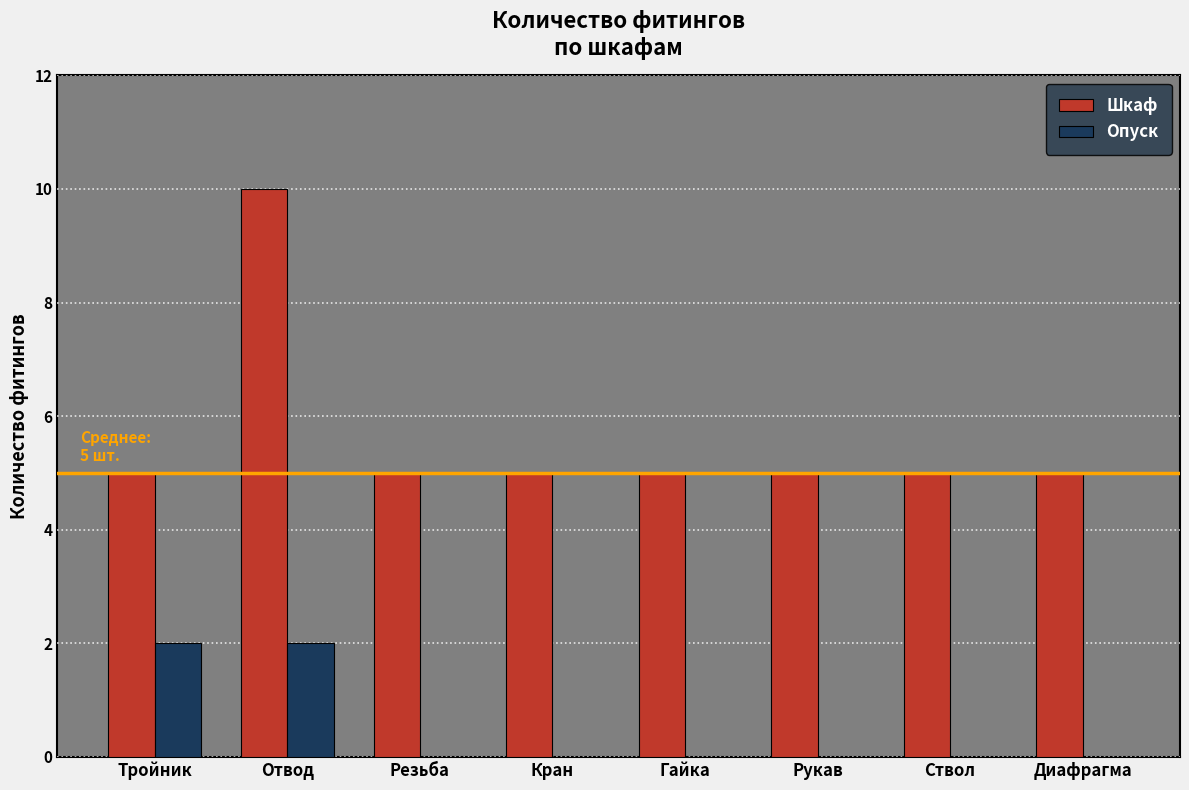

How many categories are shown in the chart?

8